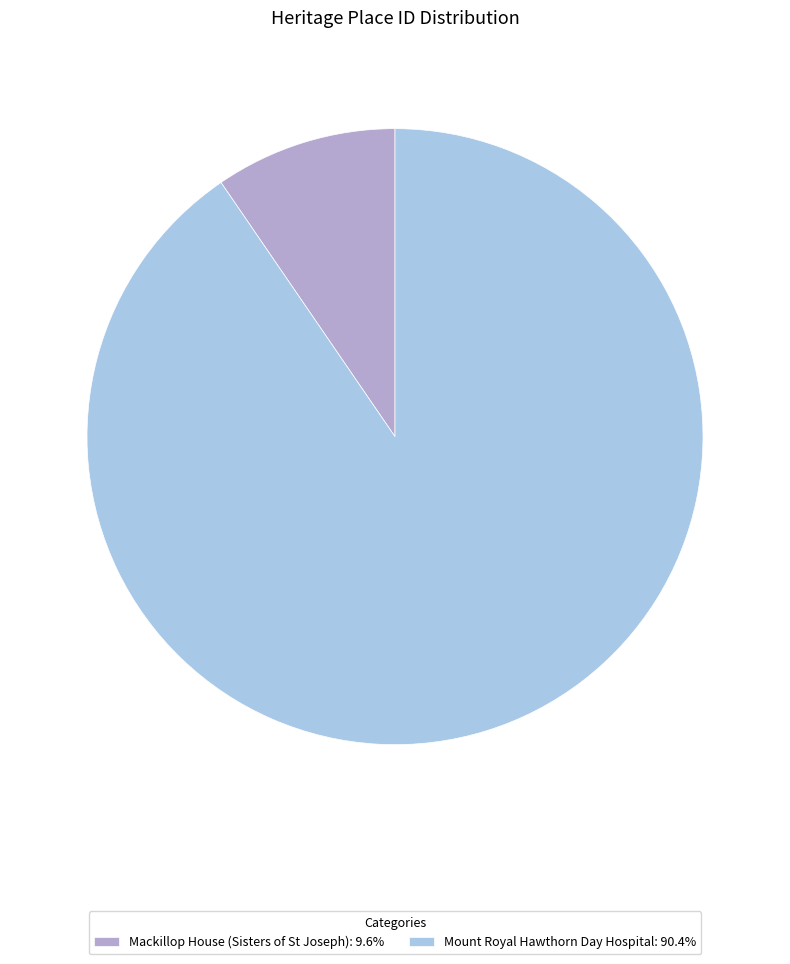

Rank the categories by value from lowest to highest.

Mackillop House (Sisters of St Joseph), Mount Royal Hawthorn Day Hospital